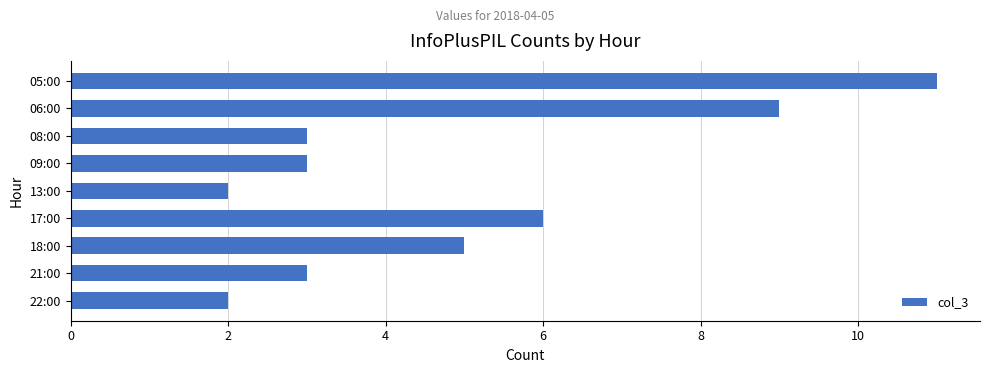

The value at 18:00 is 5. True or false?

True